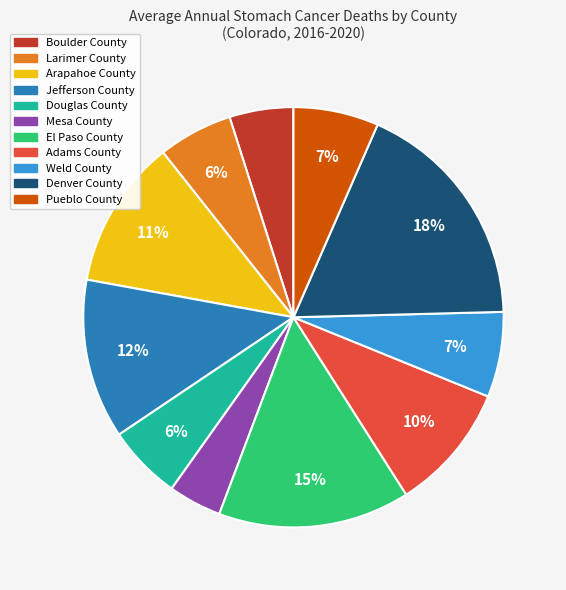

The El Paso County slice represents 15% of the pie. True or false?

True